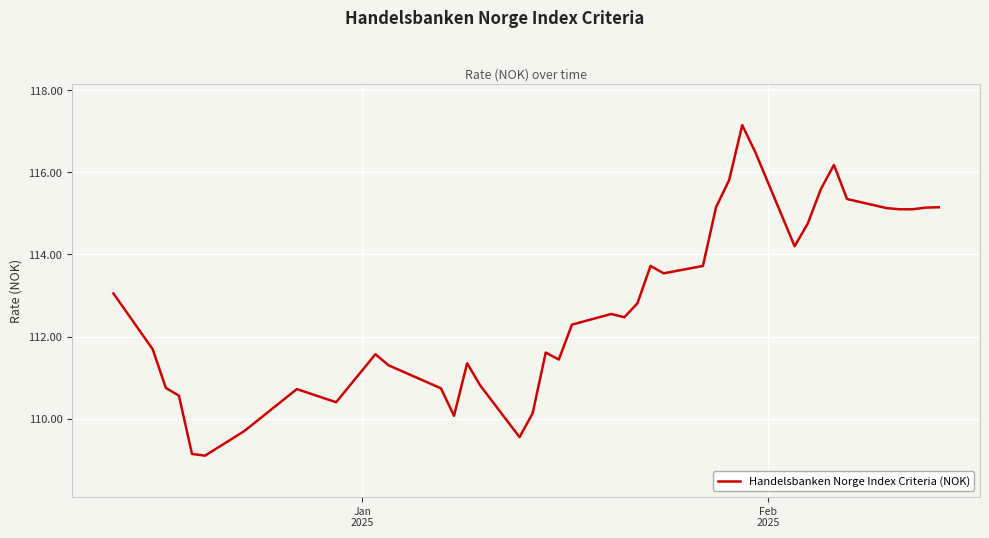

How many values are below 112?

18